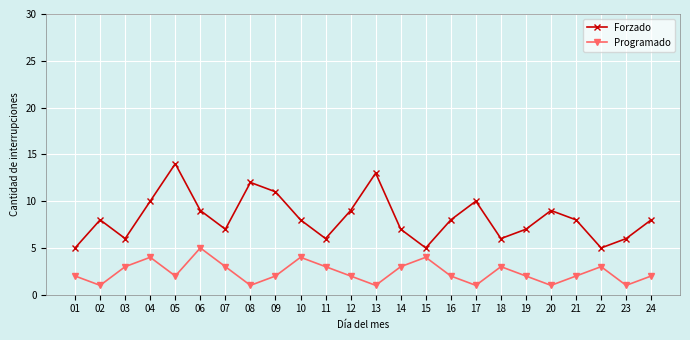

Reading left to right, extract all data points from this chart.

Forzado: 5	8	6	10	14	9	7	12	11	8	6	9	13	7	5	8	10	6	7	9	8	5	6	8
Programado: 2	1	3	4	2	5	3	1	2	4	3	2	1	3	4	2	1	3	2	1	2	3	1	2